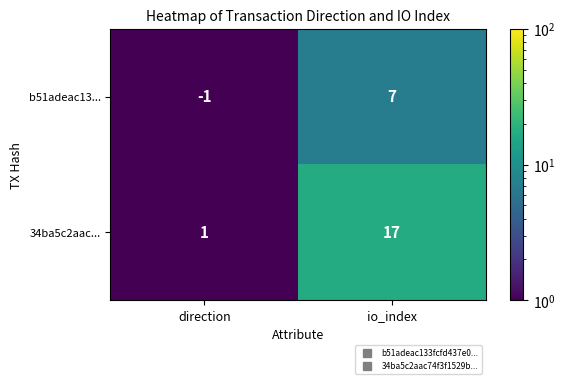

The value of 34ba5c2aac... at direction is 1. True or false?

True